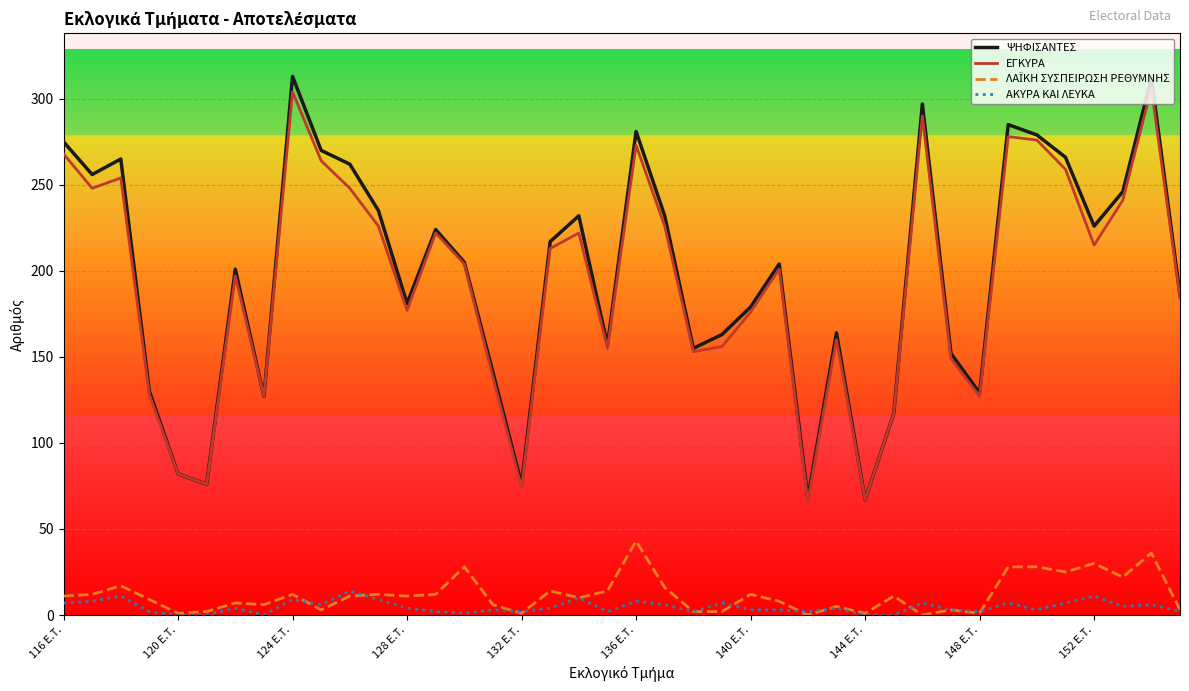

What is the greatest value displayed?

313